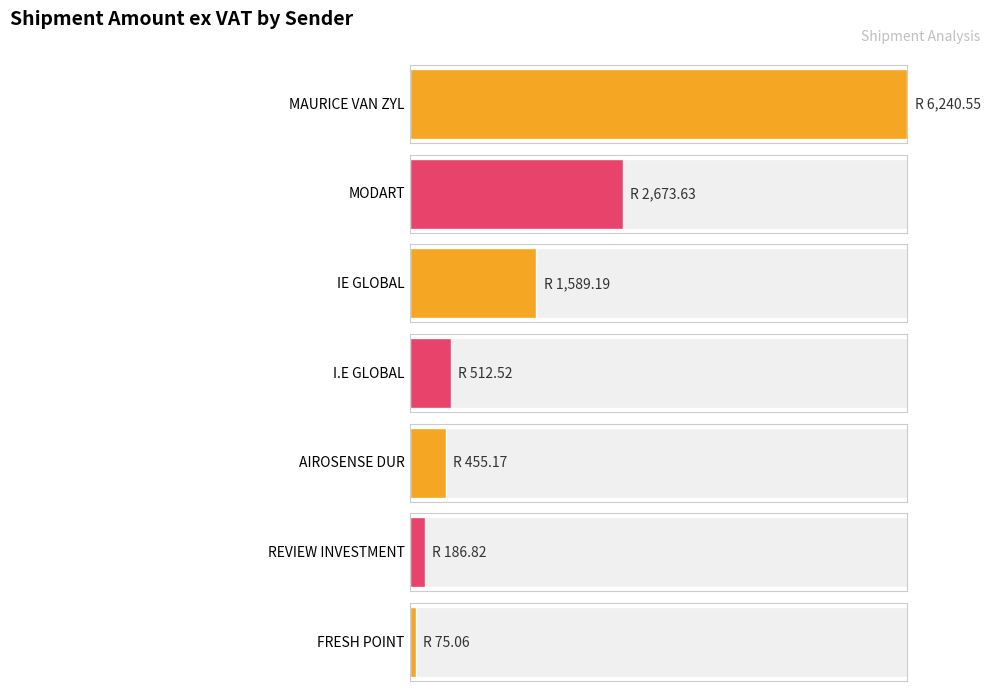

Is the value of Chrg Mass at IE GLOBAL greater than the value of Amount ex Vat at MODART?

No